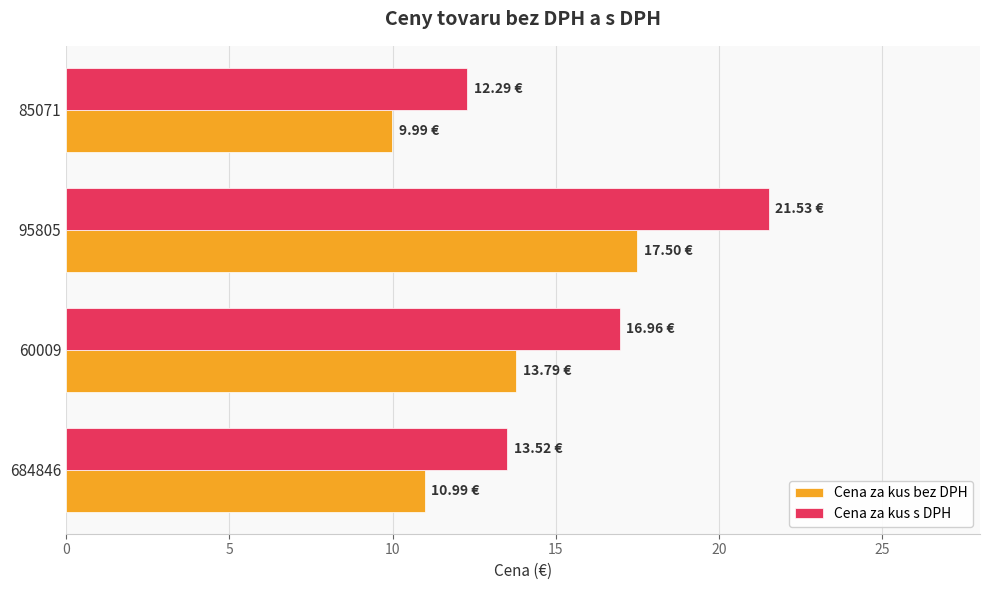

Count the number of categories in the chart.

4